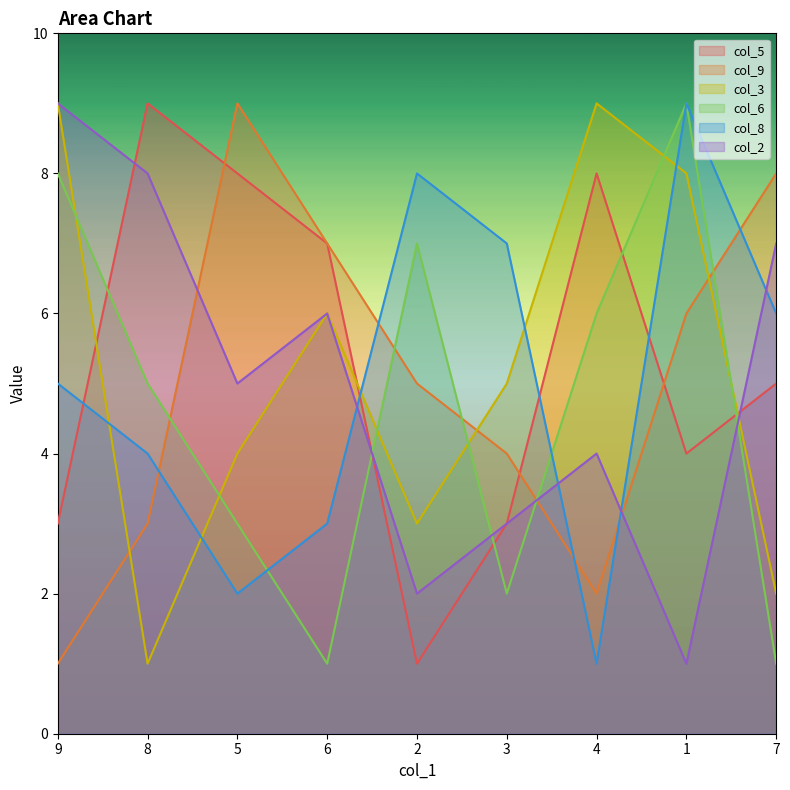

Reading left to right, transcribe all the data shown in this chart.

col_5: 9=3	8=9	5=8	6=7	2=1	3=3	4=8	1=4	7=5
col_9: 9=1	8=3	5=9	6=7	2=5	3=4	4=2	1=6	7=8
col_3: 9=9	8=1	5=4	6=6	2=3	3=5	4=9	1=8	7=2
col_6: 9=8	8=5	5=3	6=1	2=7	3=2	4=6	1=9	7=1
col_8: 9=5	8=4	5=2	6=3	2=8	3=7	4=1	1=9	7=6
col_2: 9=9	8=8	5=5	6=6	2=2	3=3	4=4	1=1	7=7